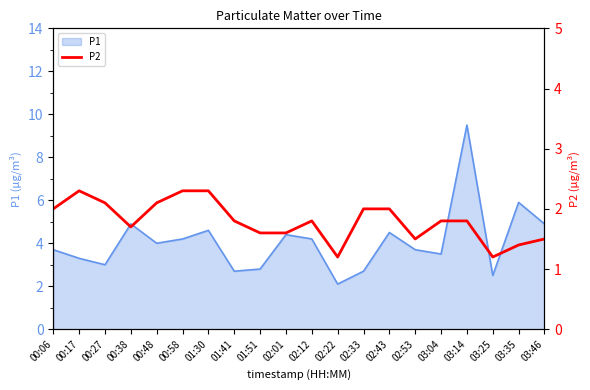

What position from the right is 02:22?

9